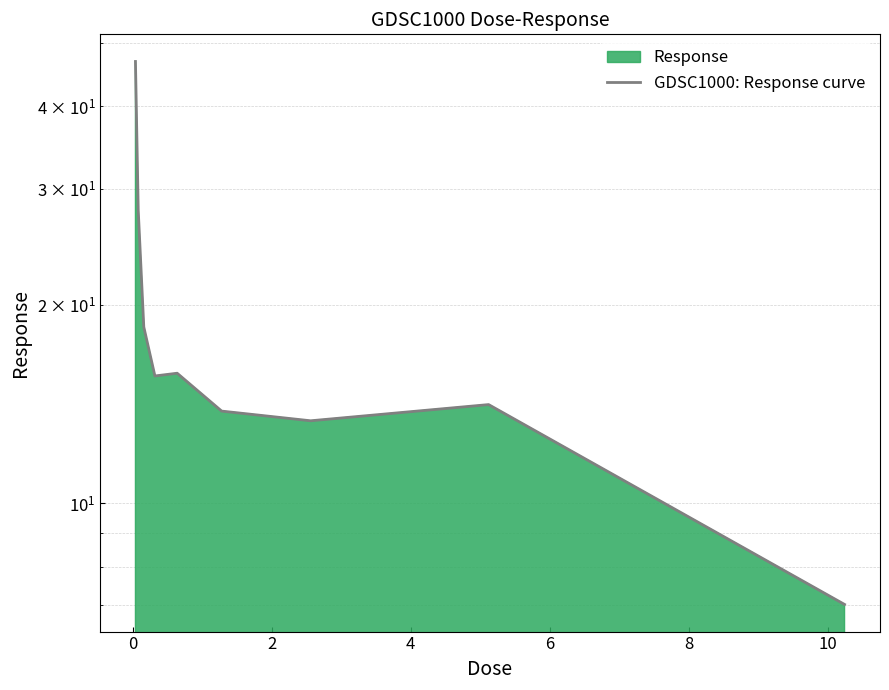

How many interior local peaks (higher than both neighbors) does the data have?

2